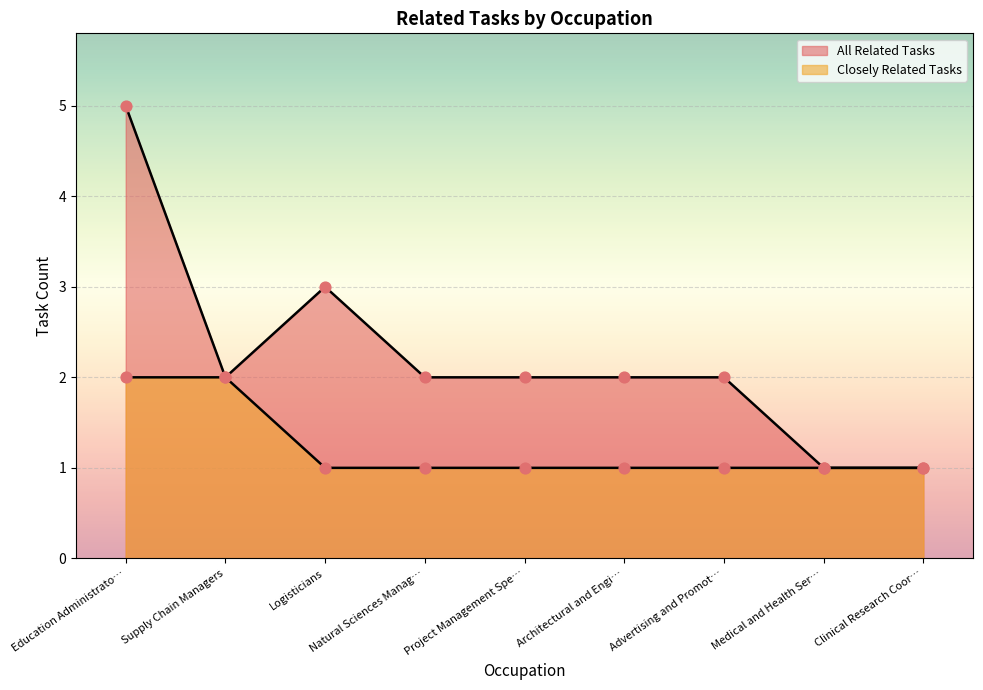

Approximately how many times larger is the value at Medical and Health Ser… compared to Project Management Spe…?

0.5